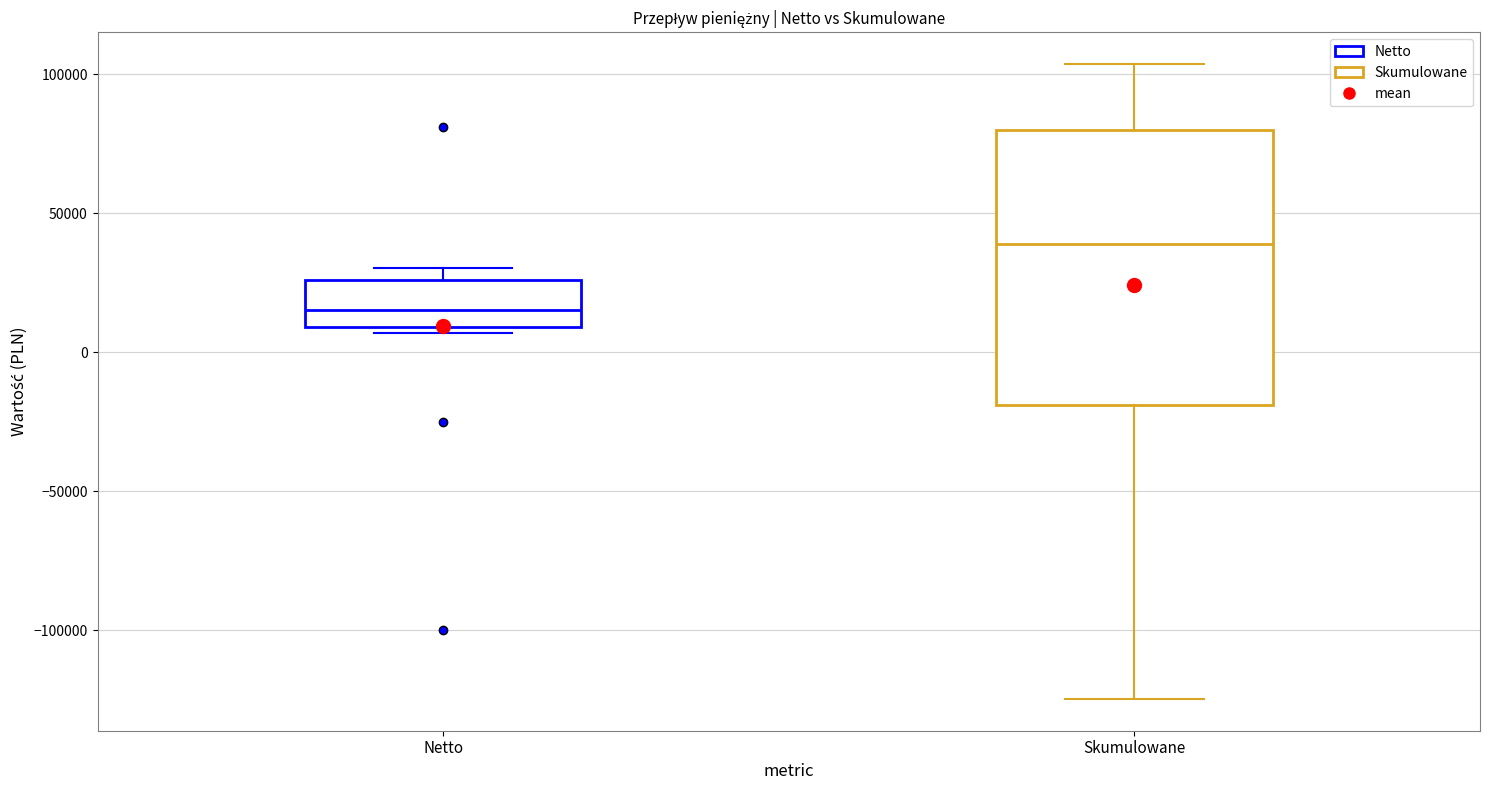

Reading left to right, transcribe this box plot: for each box, give where its median line is, the range the box spans, and where its two whiskers end, as read against the y-axis. The values are not printed on the chart, so give them approximately, as read against the axis.

Netto: median 15000, box 10000 to 25000, whiskers 5000 to 30000
Skumulowane: median 40000, box -20000 to 80000, whiskers -125000 to 105000